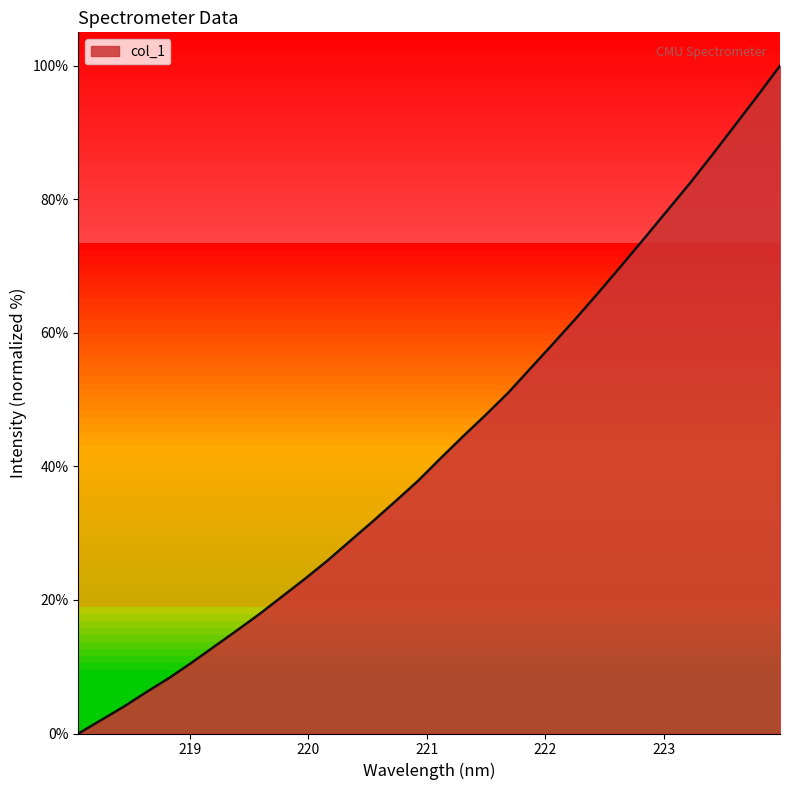

Rank the categories by value from lowest to highest.

218.0596, 218.2508, 218.442, 218.6332, 218.8244, 219.0156, 219.2067, 219.3979, 219.589, 219.7801, 219.9712, 220.1623, 220.3533, 220.5444, 220.7354, 220.9264, 221.1174, 221.3083, 221.4993, 221.6902, 221.8812, 222.0721, 222.263, 222.4538, 222.6447, 222.8355, 223.0264, 223.2172, 223.408, 223.5987, 223.7895, 223.9802